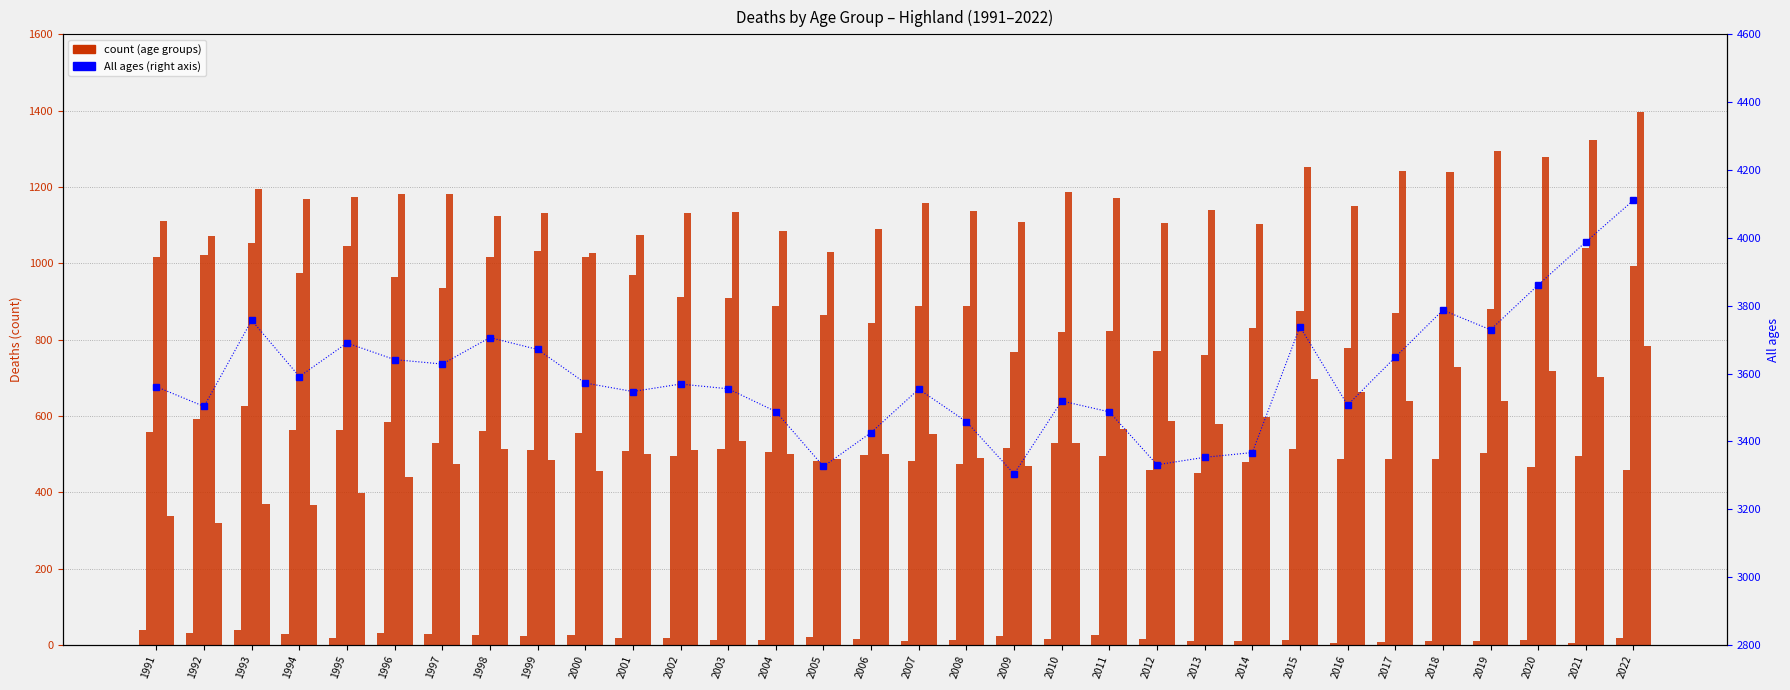

How many groups of bars are there?

32